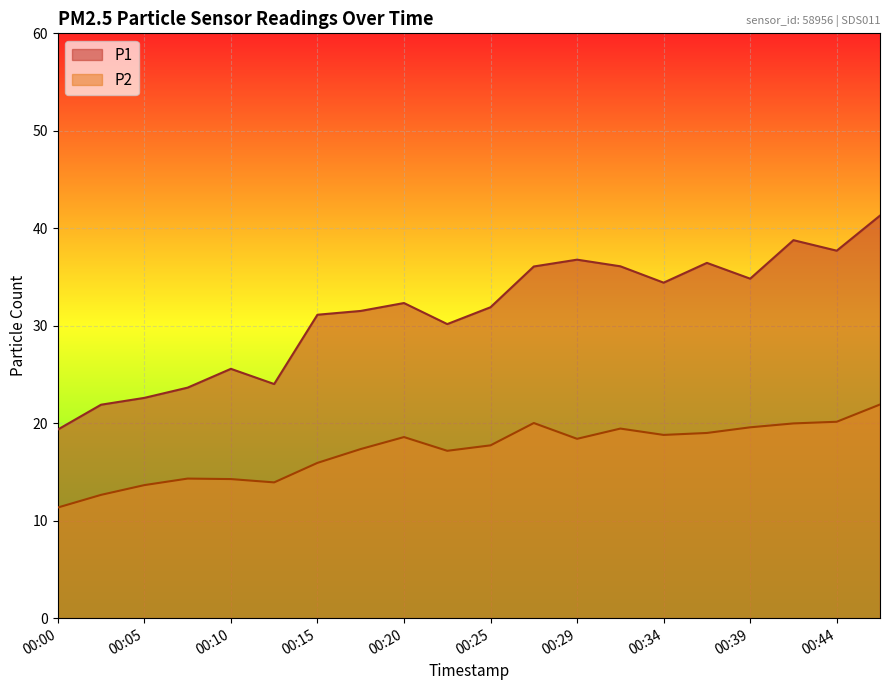

True or false: P2 has more than 0 points higher than both neighbors.

True